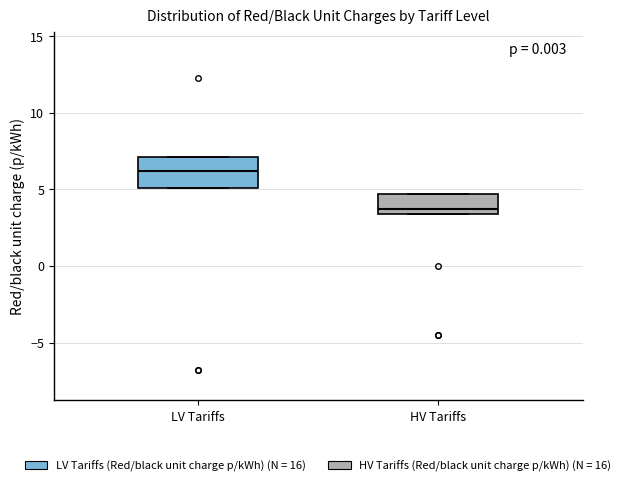

Reading left to right, transcribe this box plot: for each box, give where its median line is, the range the box spans, and where its two whiskers end, as read against the y-axis. The values are not printed on the chart, so give them approximately, as read against the axis.

LV Tariffs: median 6.0, box 5.0 to 7.0, whiskers 5.0 to 7.0
HV Tariffs: median 3.5 (just above the box's lower edge), box 3.5 to 4.5, whiskers 3.5 to 4.5